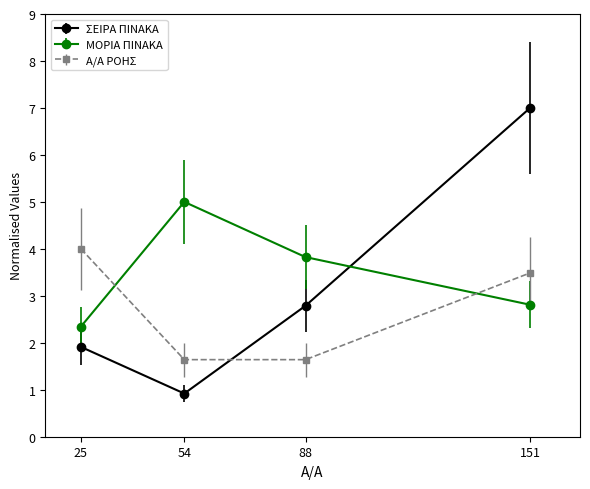

Which category has the lowest value in the ΜΟΡΙΑ ΠΙΝΑΚΑ series?

25